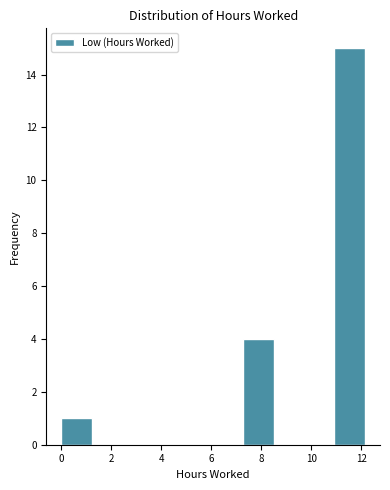

Which range on the x-axis has the tallest bar?

11.0 to 12.2